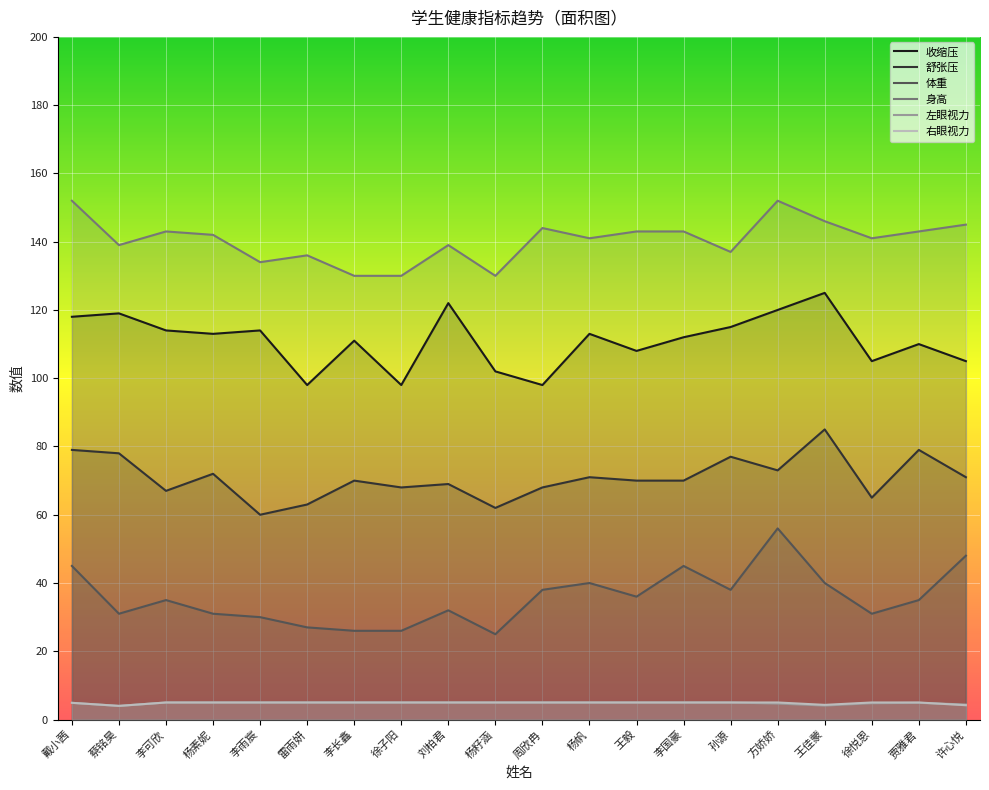

List the labels in order of 舒张压 value, smallest first.

李雨宸, 杨籽涵, 雷雨妍, 徐悦恩, 李可欣, 徐子阳, 周欣冉, 刘柏君, 李长鑫, 王毅, 李国豪, 杨帆, 许心悦, 杨素妮, 方娇娇, 孙源, 蔡铭昊, 戴小茜, 贾雅君, 王佳蒙